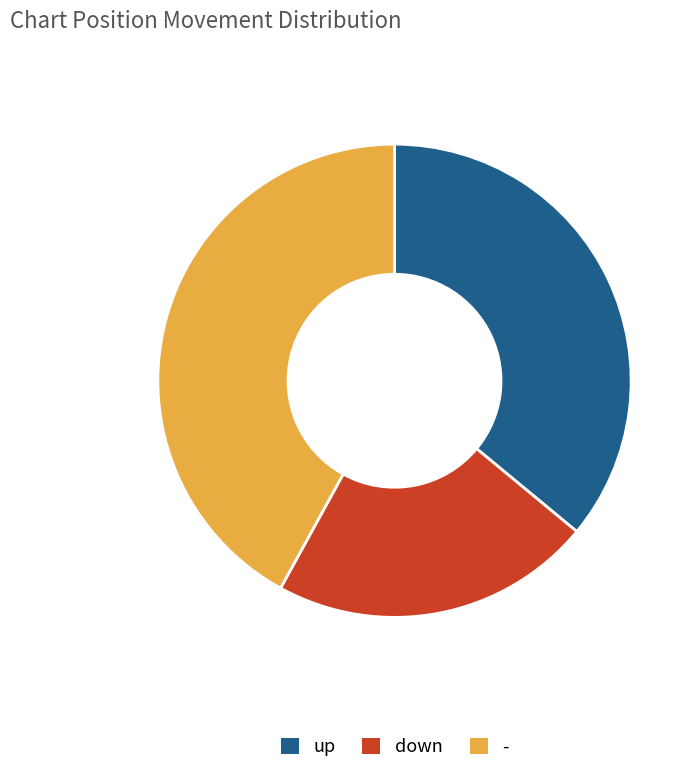

Is it true that down is 22% of the pie?

True